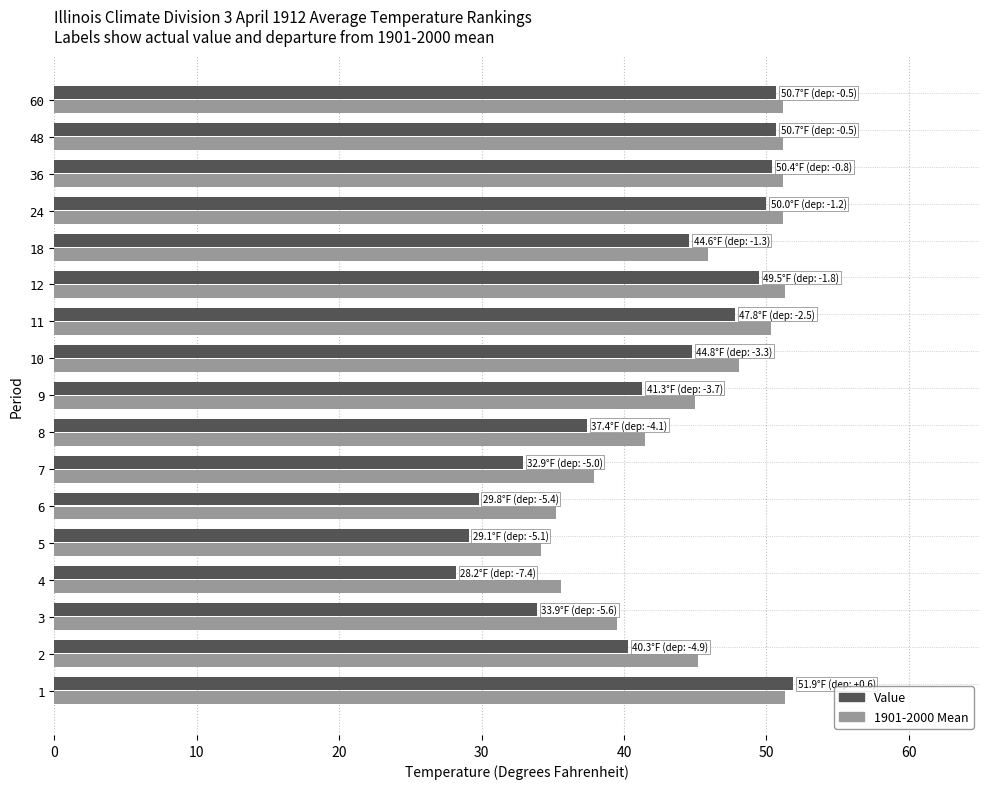

What is the total value across all series at 7?

70.8